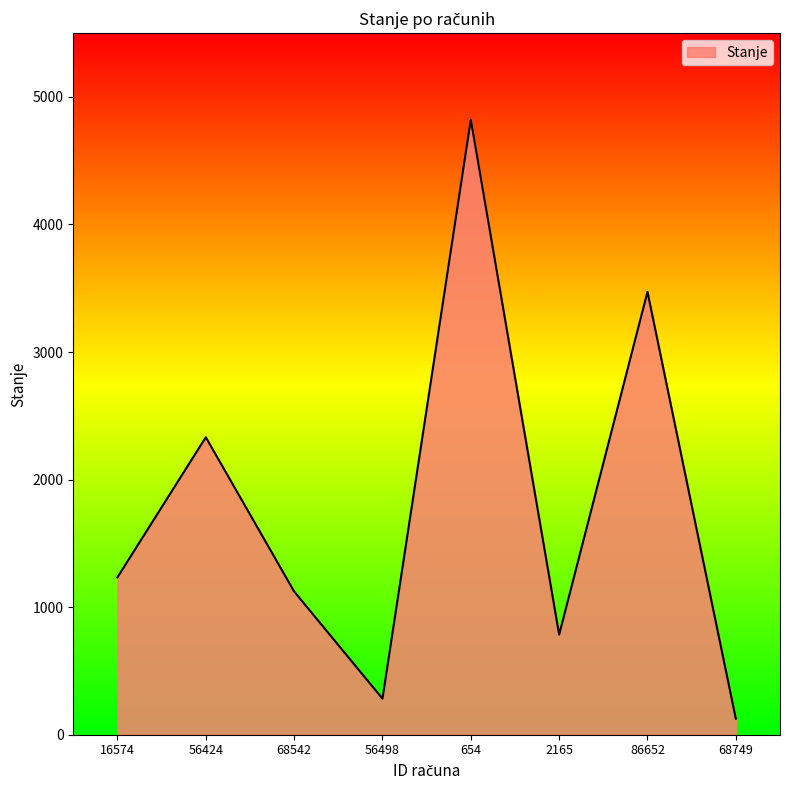

Where is the data nearest to the value 2474?

56424